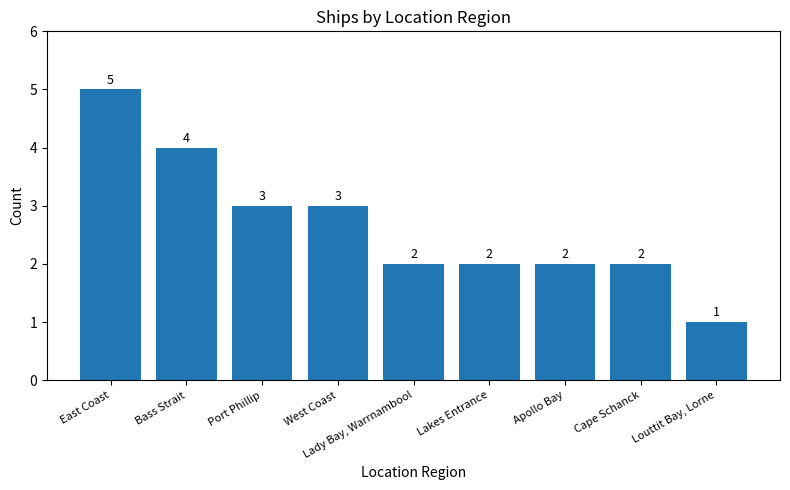

What is the label of the 4th bar from the right?

Lakes Entrance